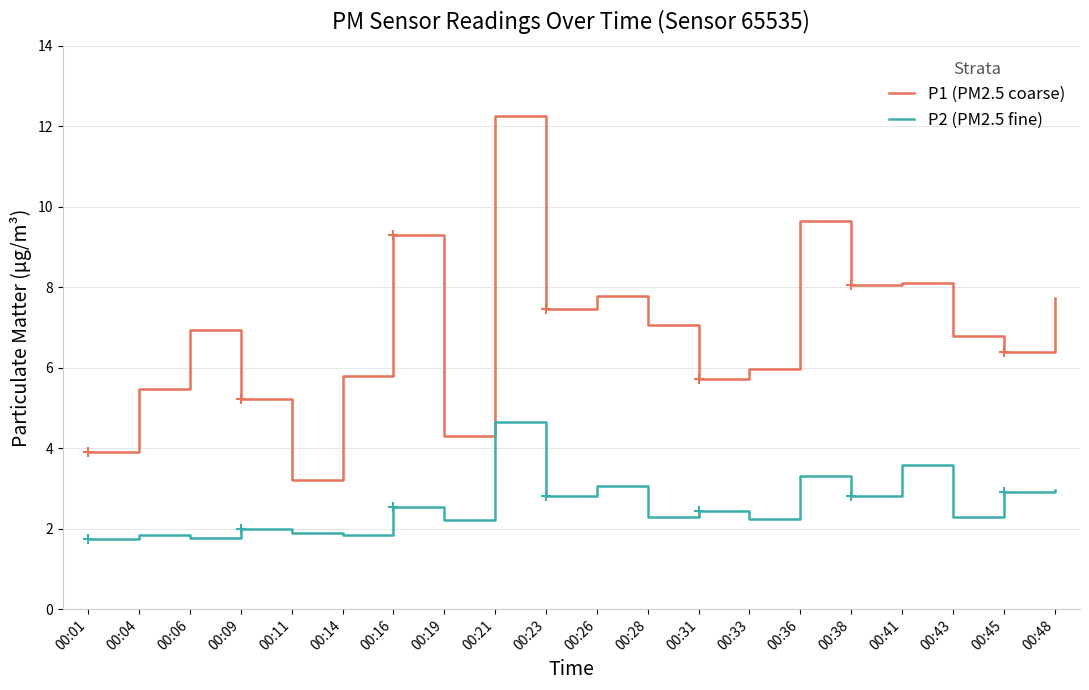

True or false: P2 (PM2.5 fine) and P1 (PM2.5 coarse) cross at least once.

False